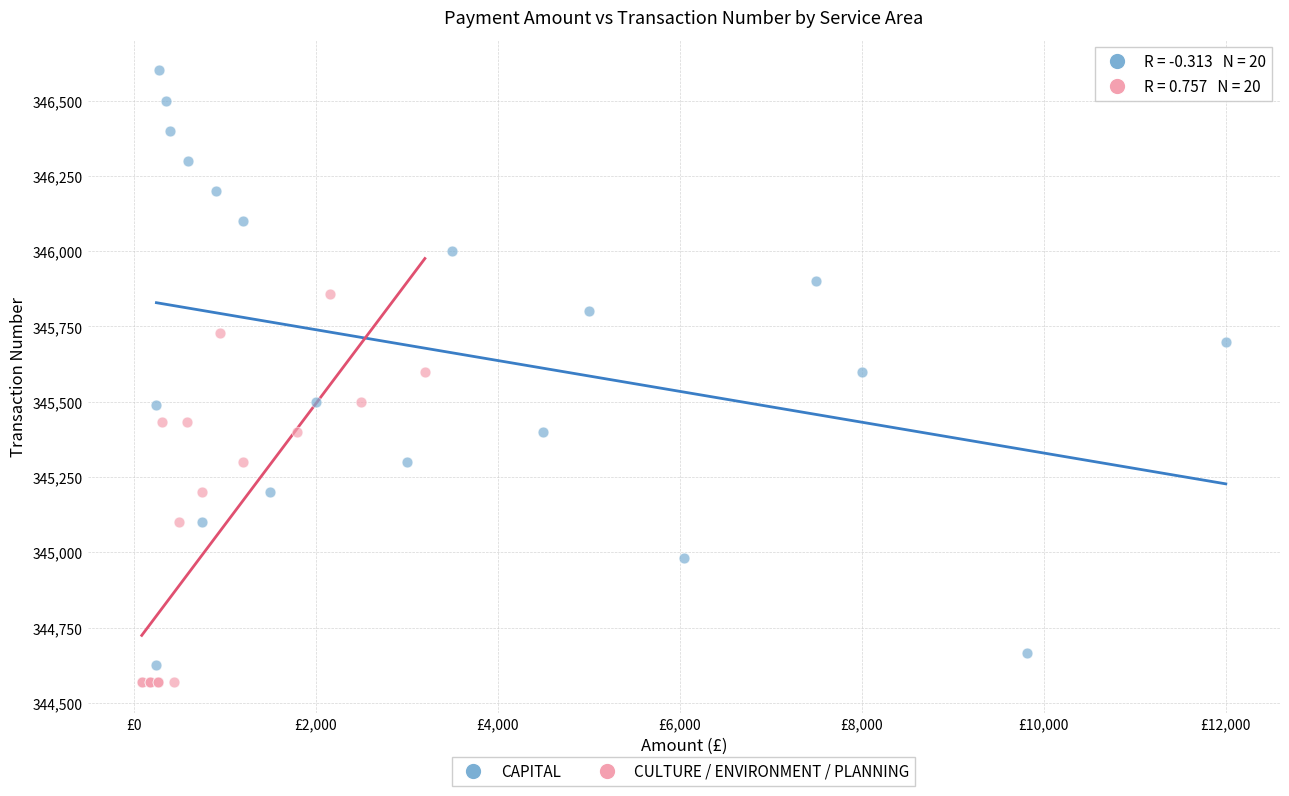

Which series reaches the maximum Y coordinate?

CAPITAL